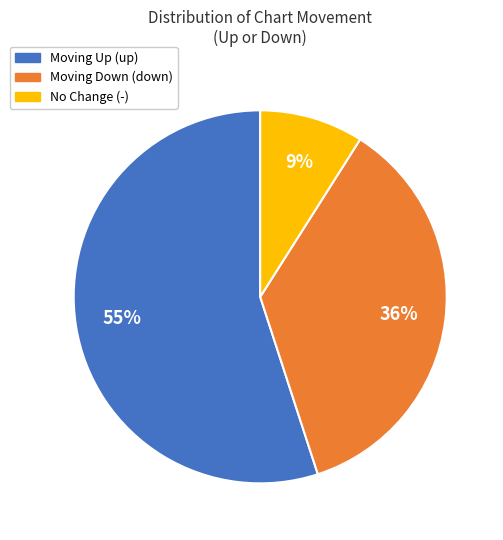

To the nearest percent, what is the difference between the largest and smallest slice percentages?

46%